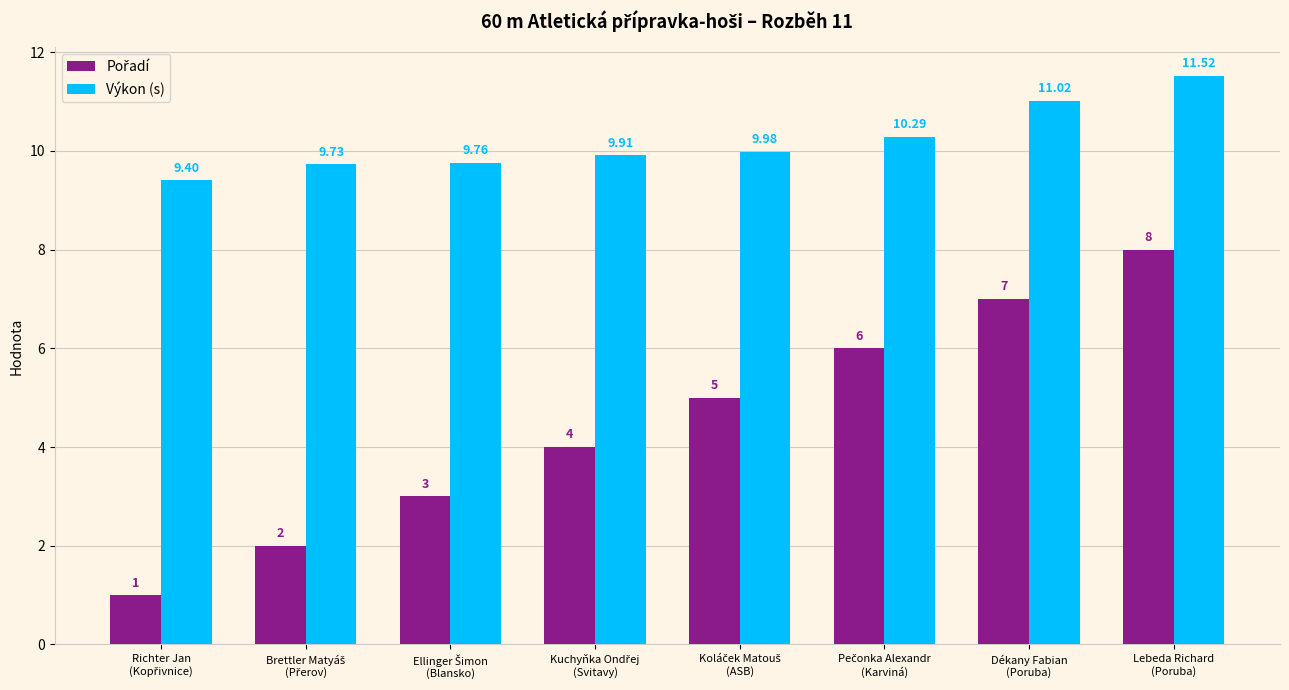

What is the average value of the Výkon (s) series?

10.2